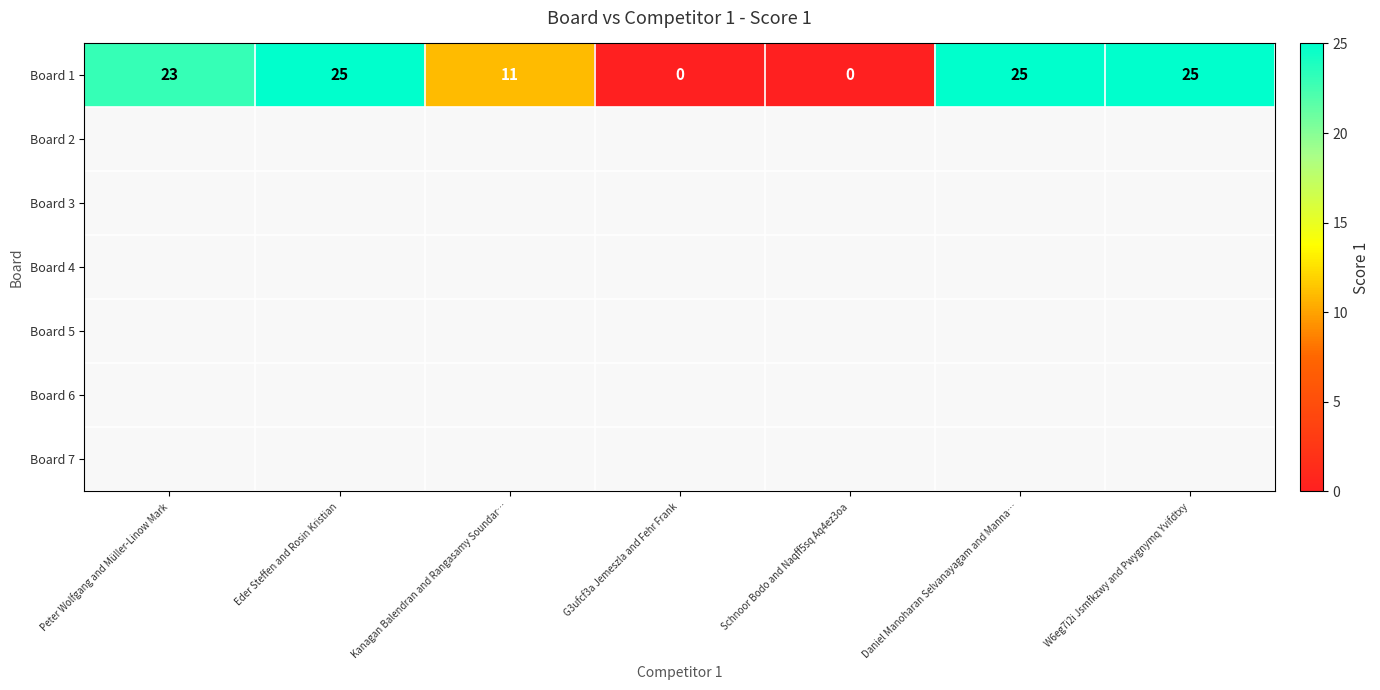

List the labels in order of value, largest first.

Eder Steffen and Rosin Kristian, Daniel Manoharan Selvanayagam and Manna…, W6eg7i2i Jsmfkzwy and Pwygnymq Yvifdtxy, Peter Wolfgang and Müller-Linow Mark, Kanagan Balendran and Rangasamy Soundar…, G3ufcf3a Jemeszla and Fehr Frank, Schnoor Bodo and Naqff5sq Aq4ez3oa